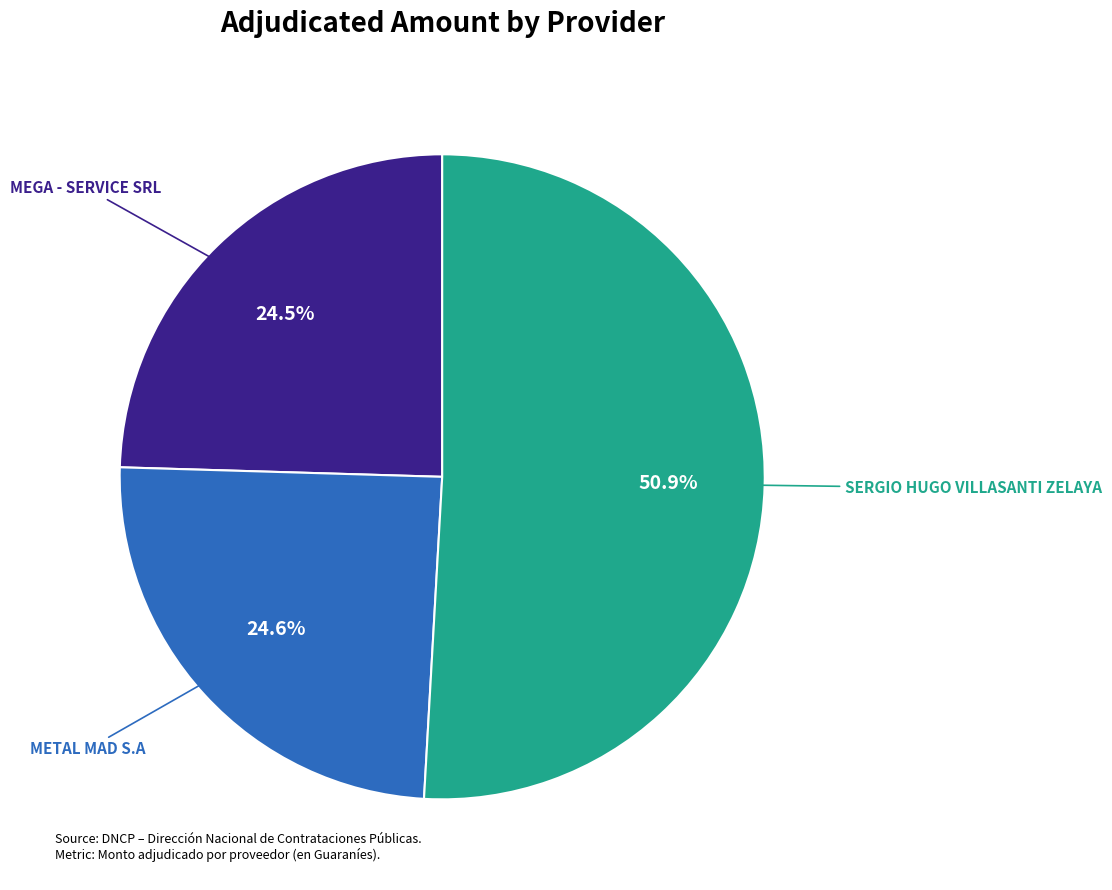

Does any single category account for the majority?

Yes